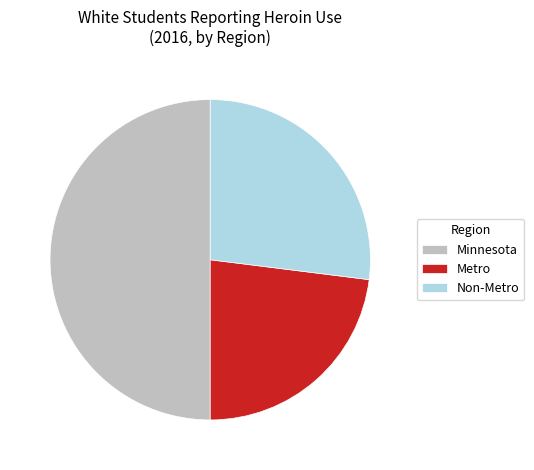

Combined, do Non-Metro and Minnesota account for over 50%?

Yes